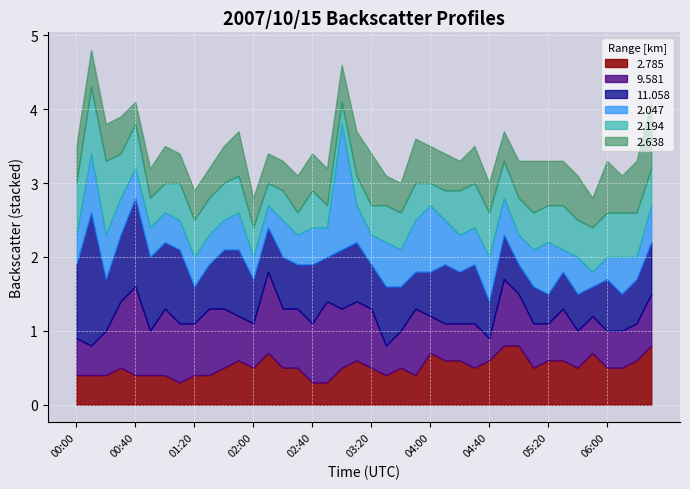

What are all the series names shown in the legend?

2.785, 9.581, 11.058, 2.047, 2.194, 2.638